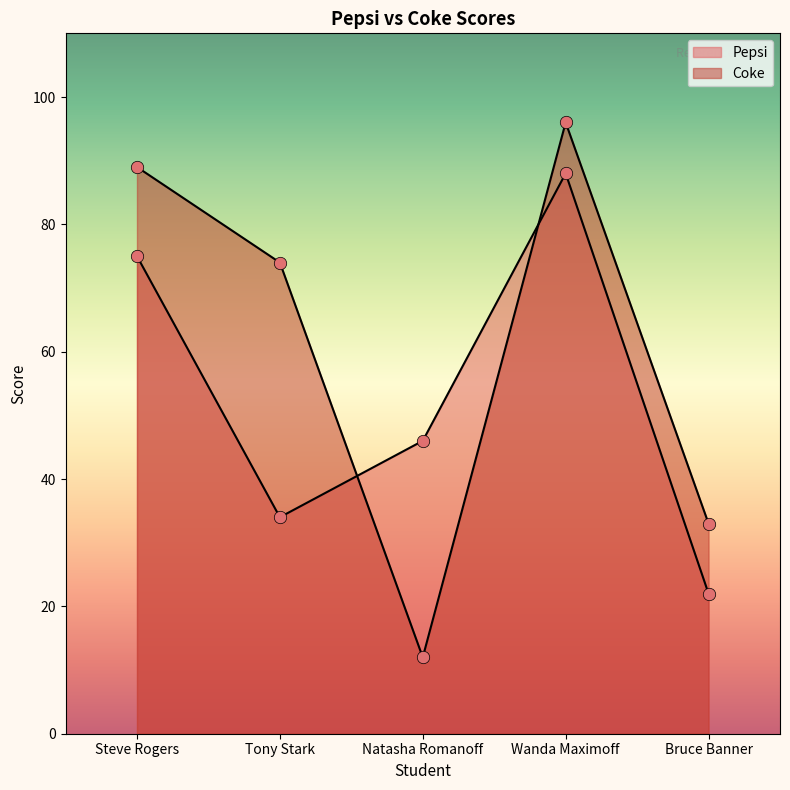

Is the value of Pepsi at Bruce Banner greater than the value of Coke at Wanda Maximoff?

No